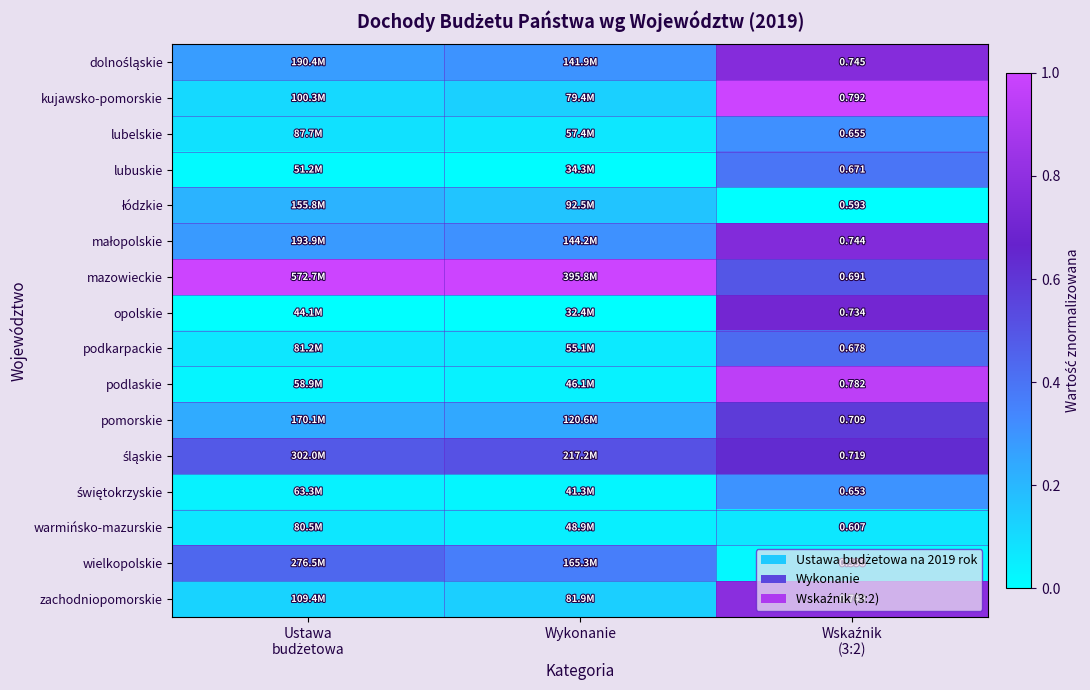

Is it true that lubuskie equals 0.4 at Wskaźnik (3:2)?

True